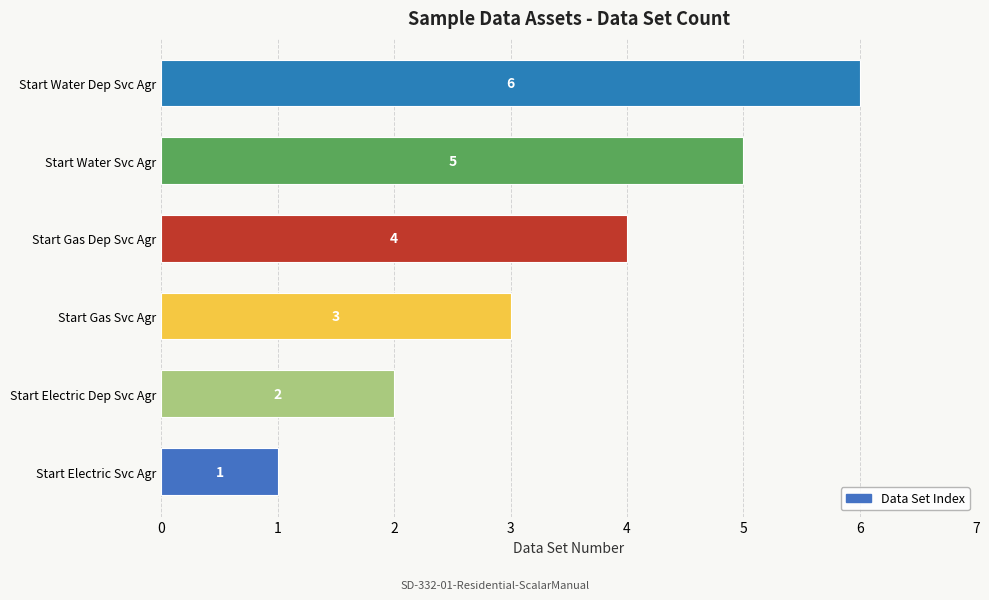

Rank the categories by value from lowest to highest.

Start Electric Svc Agr, Start Electric Dep Svc Agr, Start Gas Svc Agr, Start Gas Dep Svc Agr, Start Water Svc Agr, Start Water Dep Svc Agr